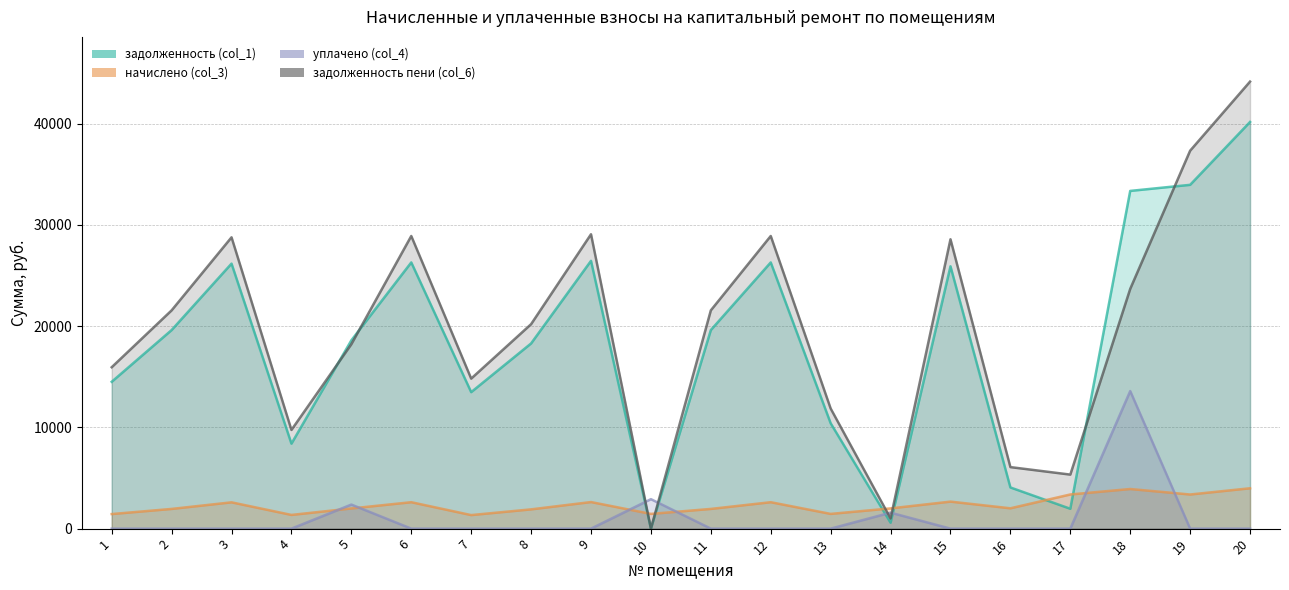

Between which two adjacent categories do начислено (col_3) and задолженность пени (col_6) first intersect?

9 and 10